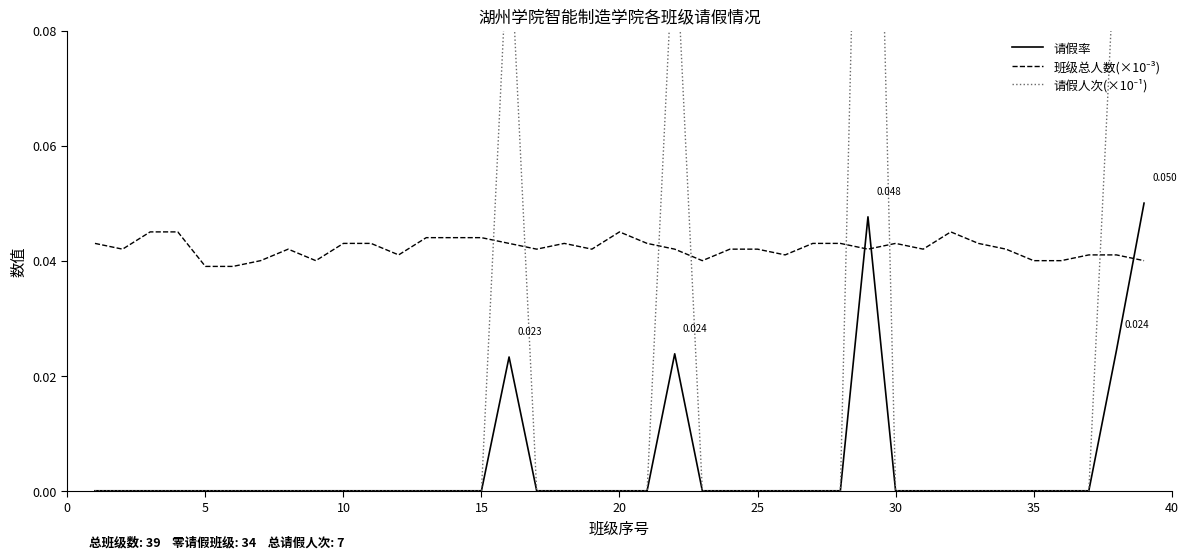

True or false: 请假人次(×10⁻¹) and 请假率 intersect in this chart.

False